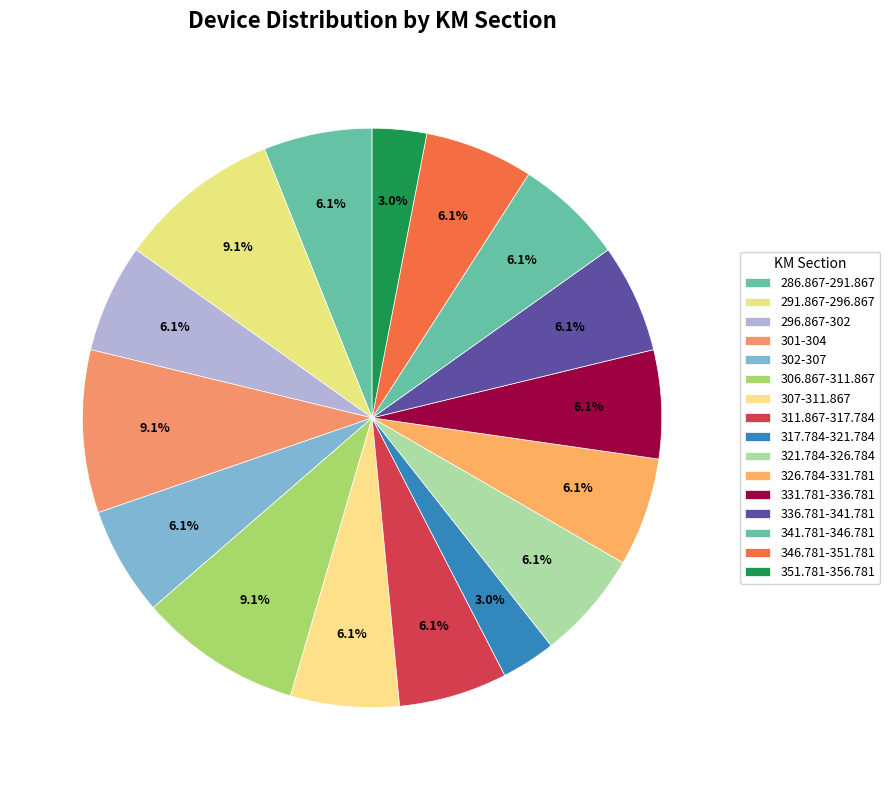

What percentage is NOT represented by 307-311.867?

93.9%